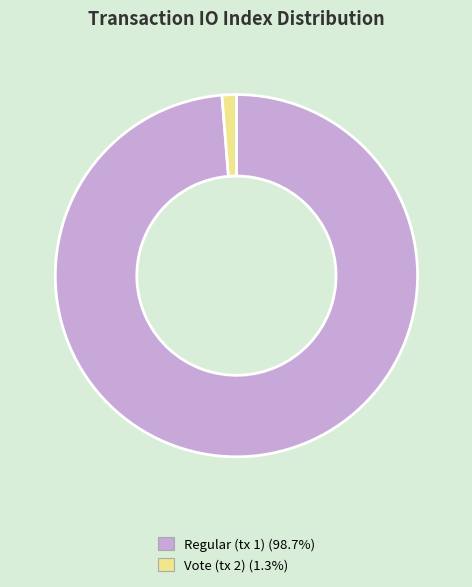

True or false: Vote (tx 2) accounts for 1% of the total.

True